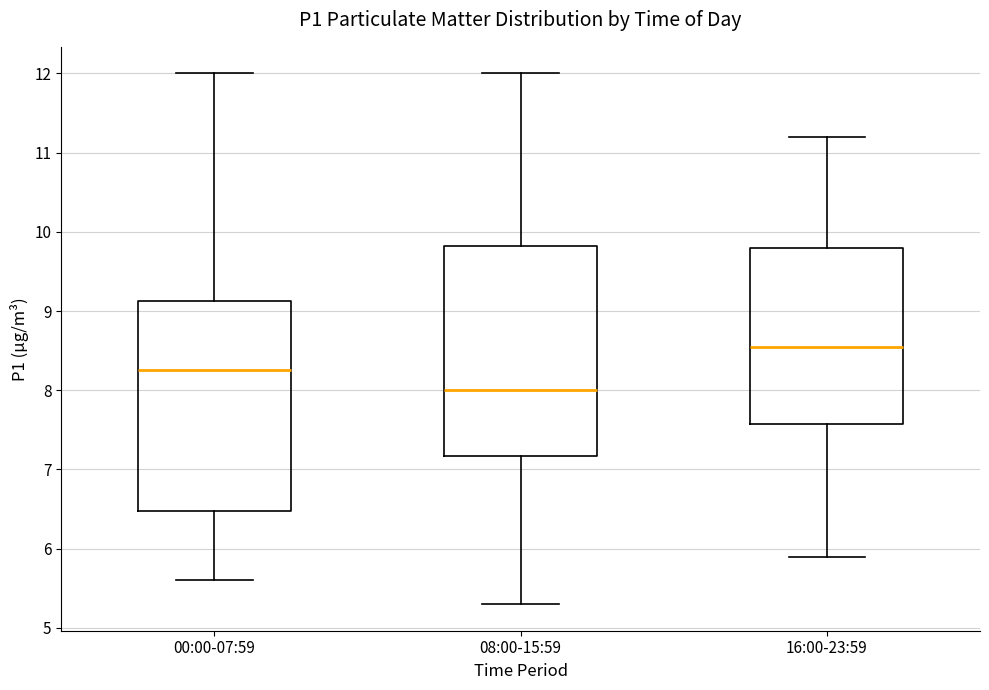

Which box has the highest median line?

16:00-23:59